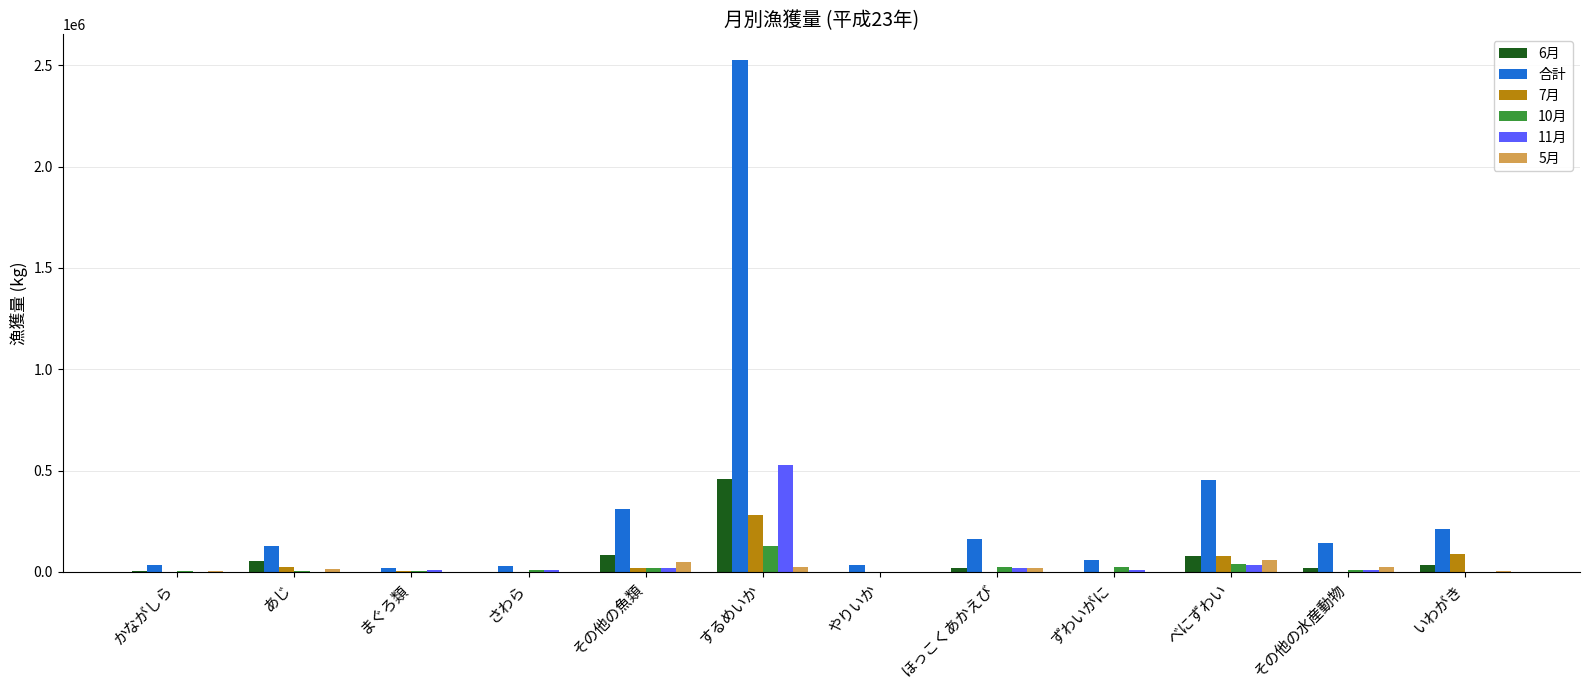

Which series has the largest total across all categories?

合計